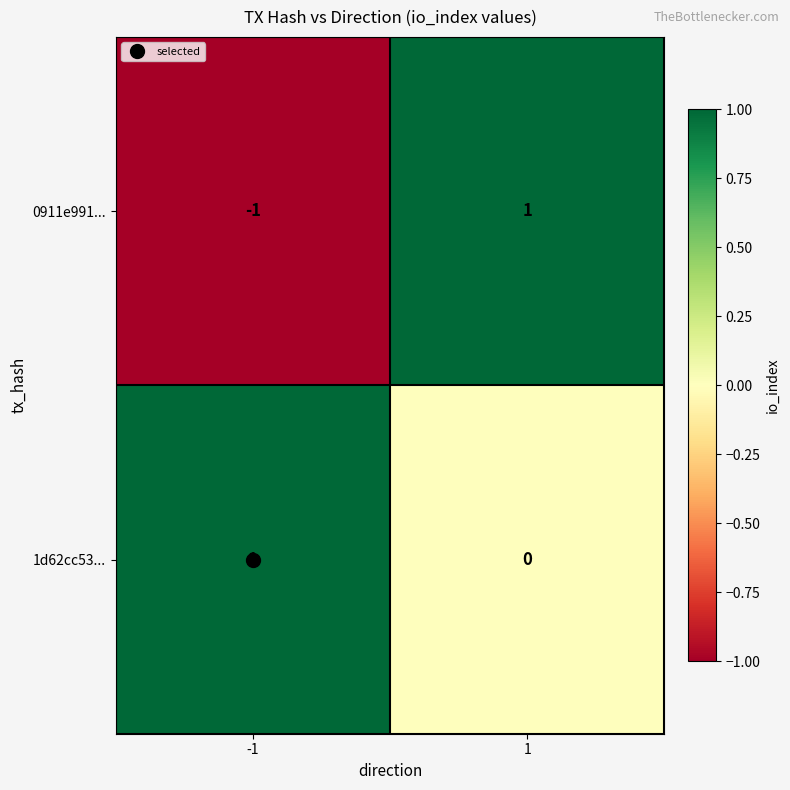

Rank the categories by 1d62cc53... value from highest to lowest.

-1, 1